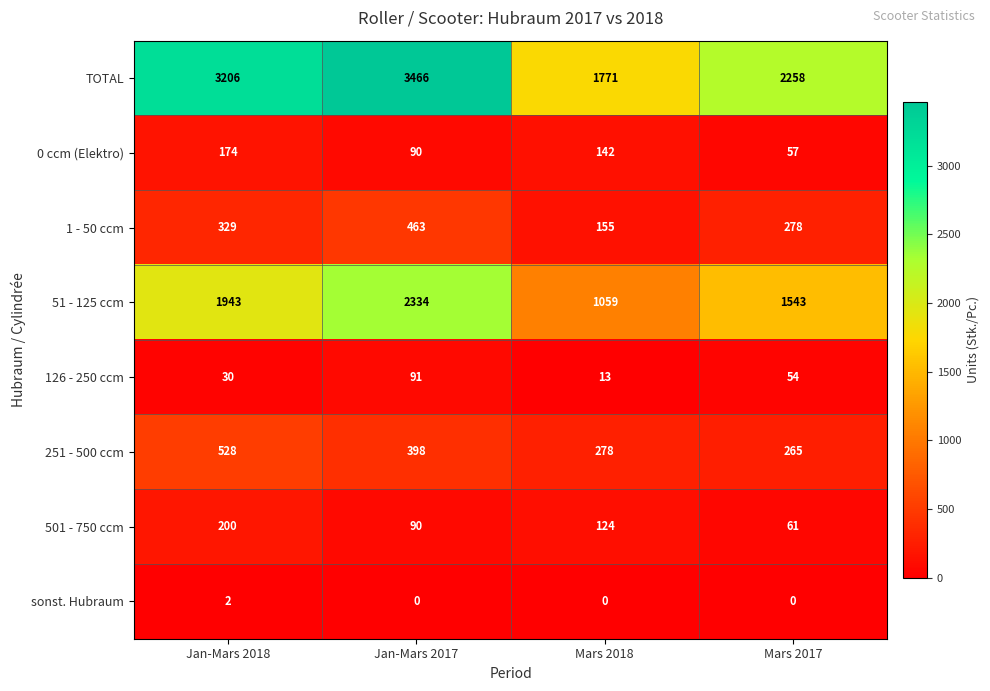

Which label corresponds to the largest value in the chart?

Jan-Mars 2017